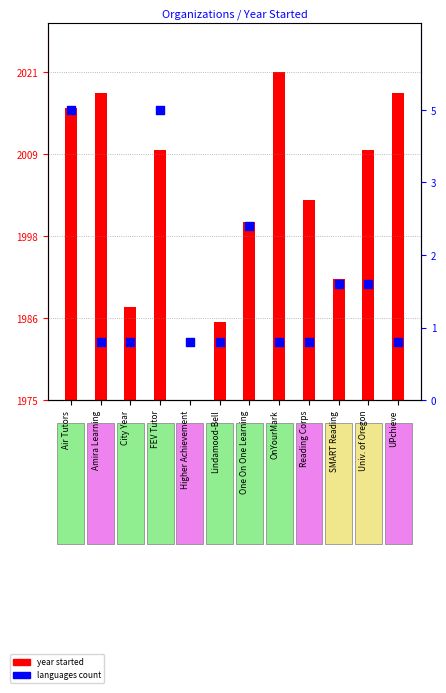

Which series reaches the maximum Y coordinate?

year started